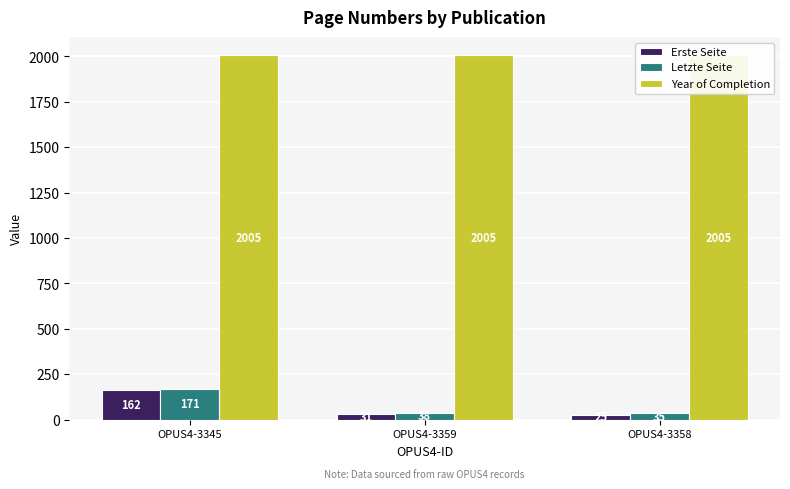

How many data points in Erste Seite are less than 31?

1